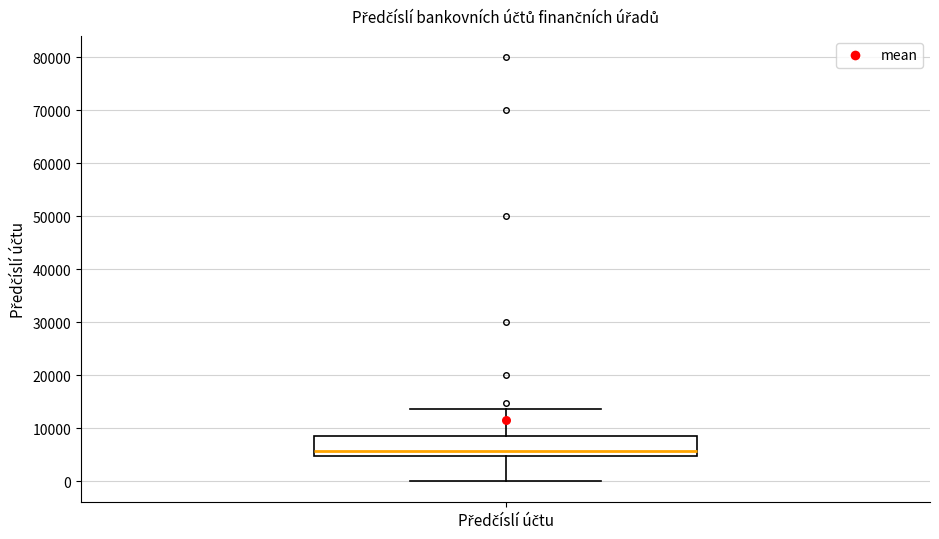

Read this box plot against the y-axis: the position of the median line, the range covered by the box, and the ends of both whiskers. The values are not printed on the chart, so give them approximately, as read against the axis.

median 6000, box 5000 to 8000, whiskers 0 to 14000